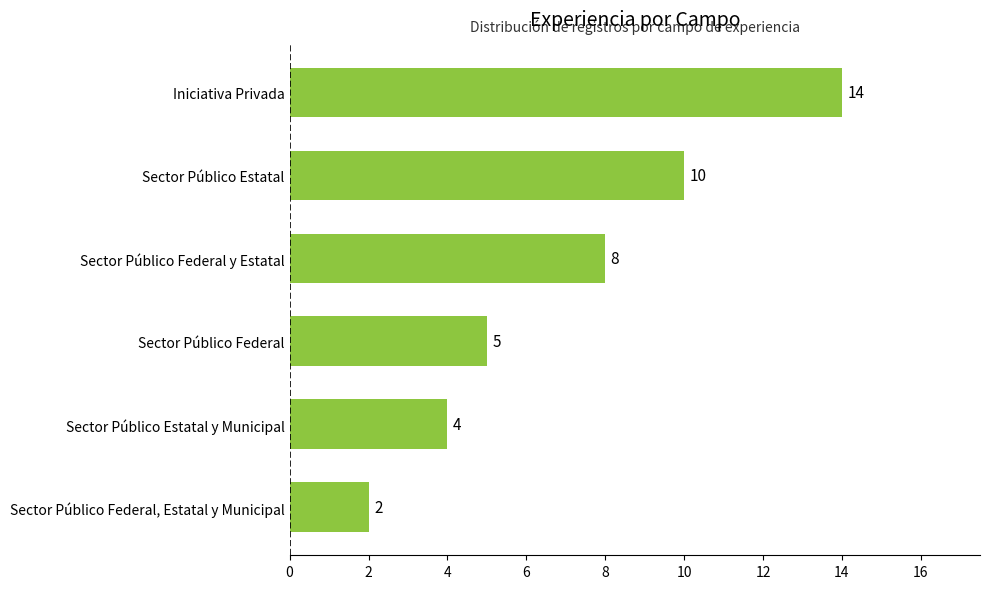

What is the smallest value displayed?

2